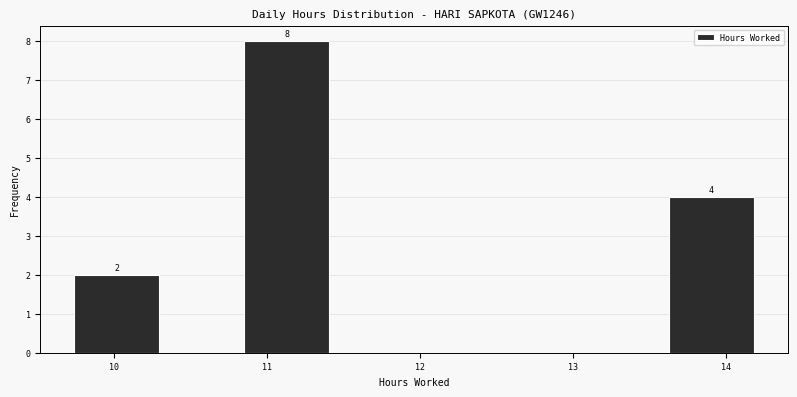

Which range on the x-axis has the tallest bar?

10.9 to 11.4